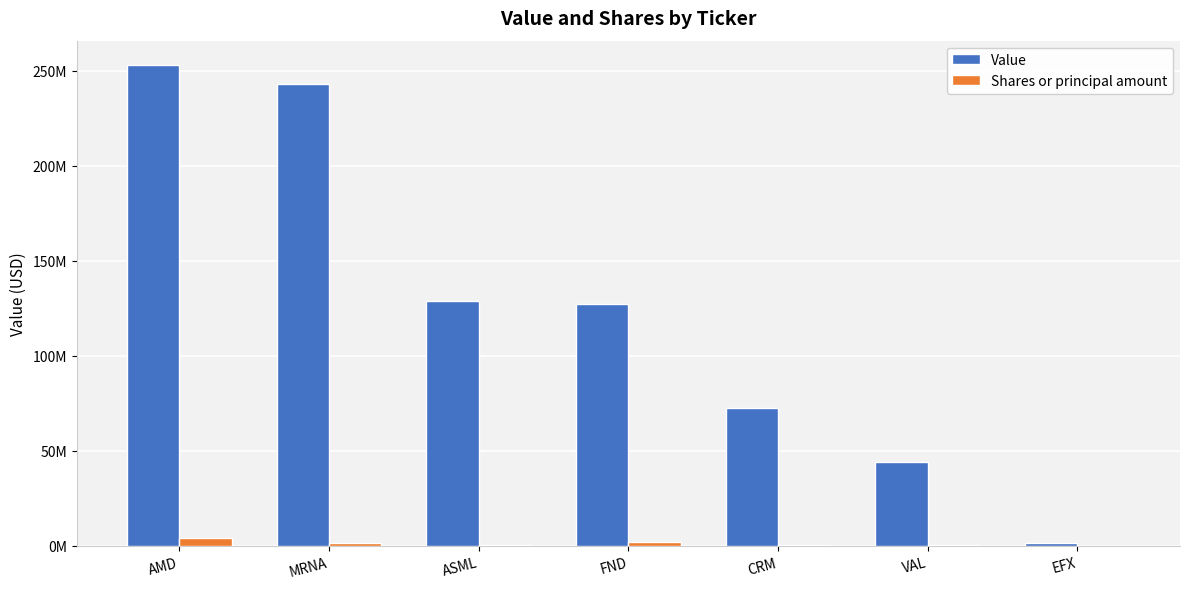

What position from the right is EFX?

1